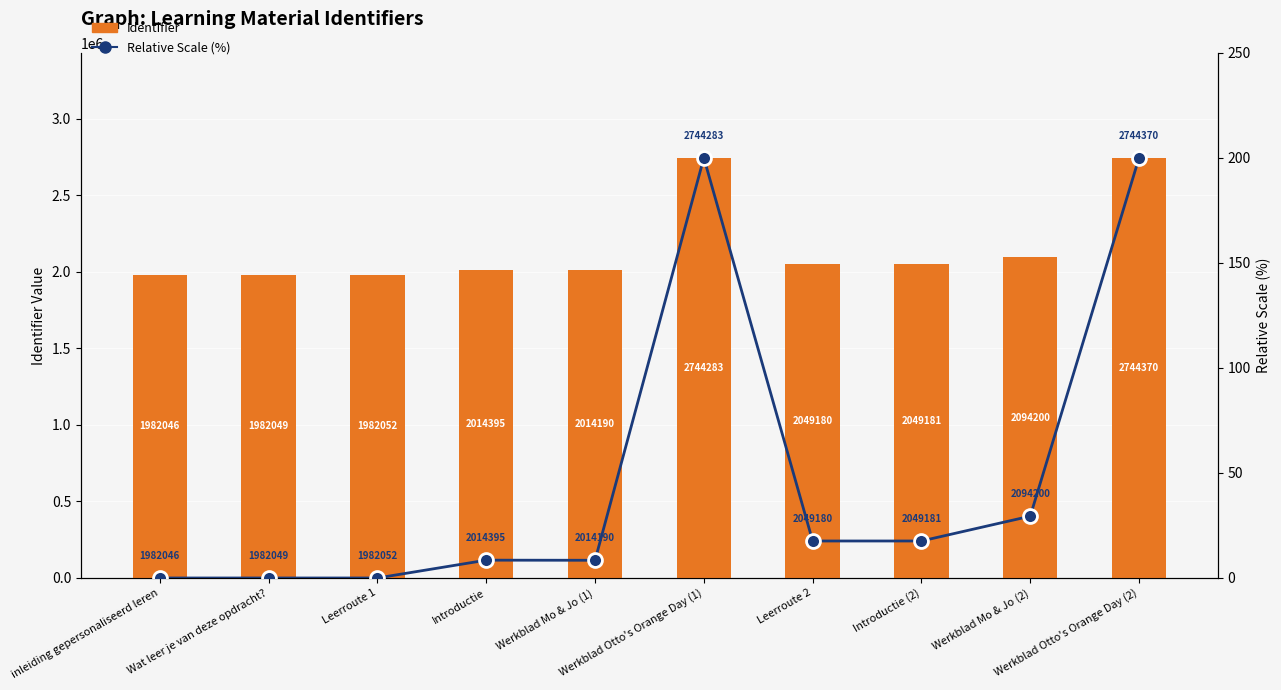

At which label does Relative Scale (%) reach its minimum?

inleiding gepersonaliseerd leren